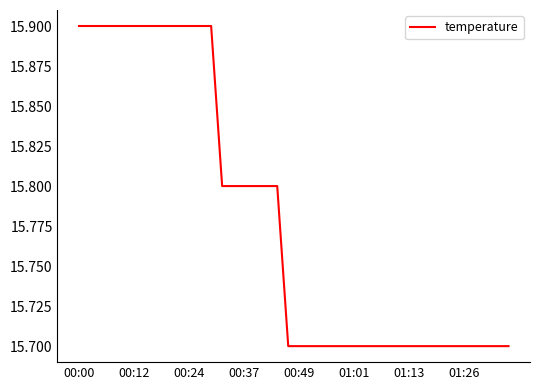

What is the greatest value displayed?

15.9